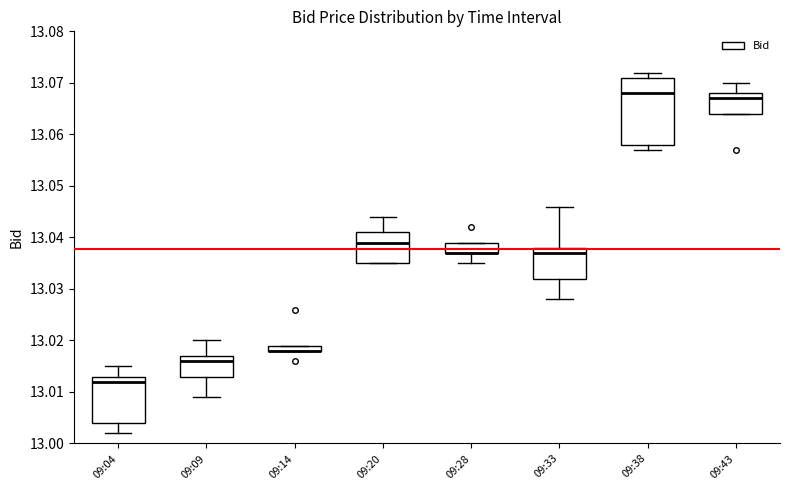

Which box is the tallest, from its lower edge to its upper edge?

09:38